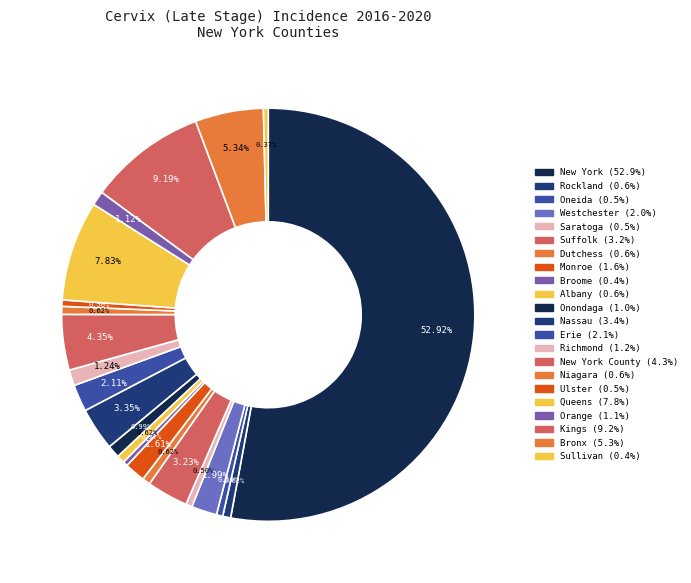

How many segments does this pie chart have?

22